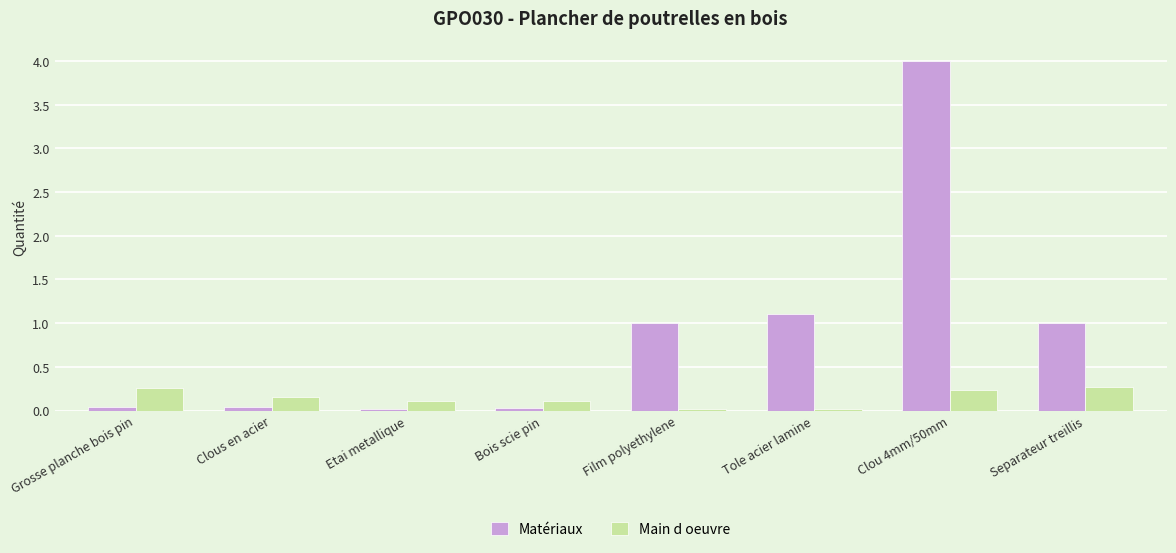

Are the bars grouped side by side (vs. stacked)?

Yes